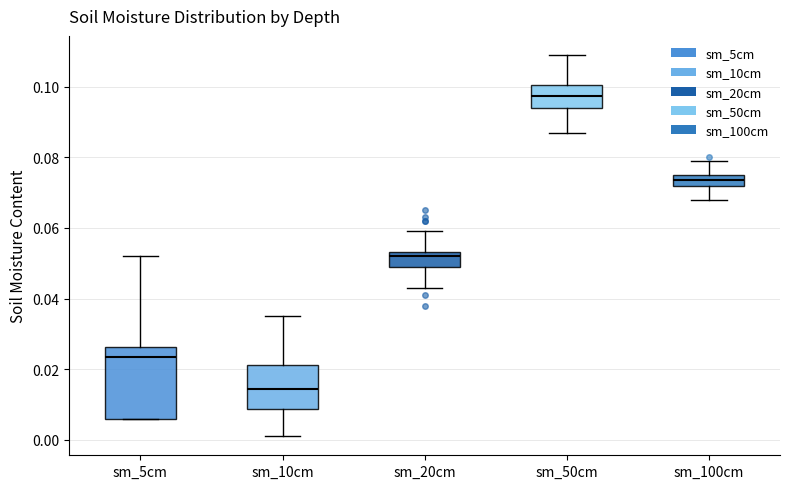

Reading left to right, transcribe this box plot: for each box, give where its median line is, the range the box spans, and where its two whiskers end, as read against the y-axis. The values are not printed on the chart, so give them approximately, as read against the axis.

sm_5cm: median 0.024, box 0.006 to 0.026, whiskers 0.006 to 0.052
sm_10cm: median 0.014, box 0.008 to 0.022, whiskers 0.002 to 0.036
sm_20cm: median 0.052, box 0.050 to 0.054, whiskers 0.044 to 0.060
sm_50cm: median 0.098, box 0.094 to 0.100, whiskers 0.088 to 0.110
sm_100cm: median 0.074, box 0.072 to 0.076, whiskers 0.068 to 0.080